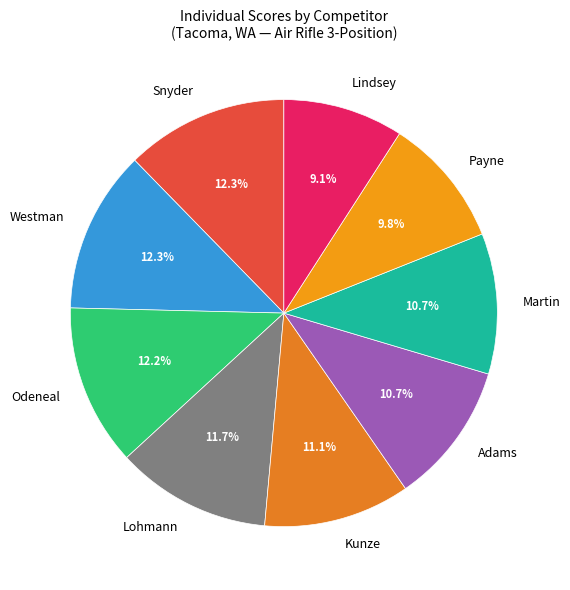

Between Kunze and Odeneal, which is larger?

Odeneal